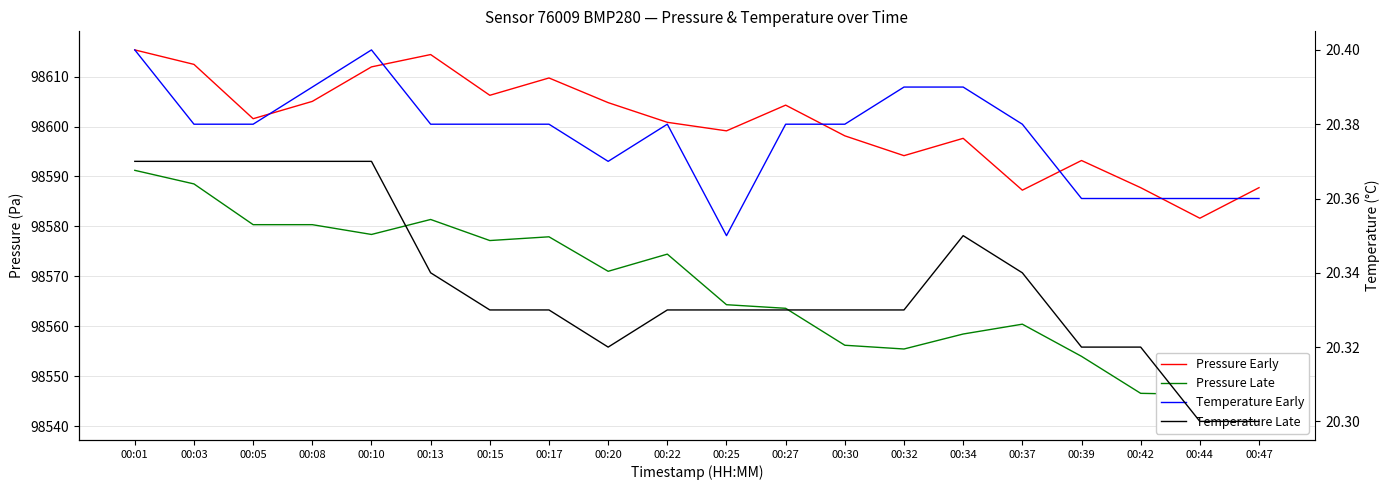

What are all the series names shown in the legend?

Pressure Early, Pressure Late, Temperature Early, Temperature Late